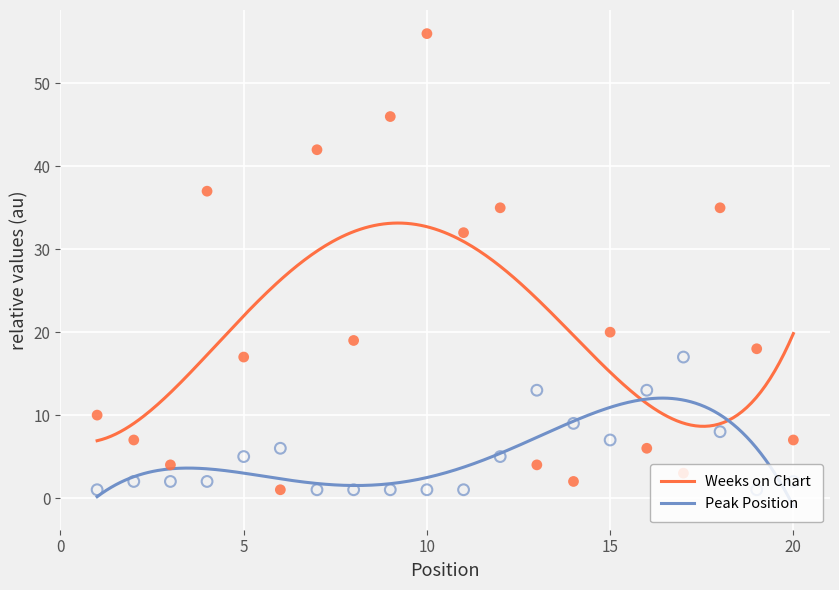

Which series contains the lowest Y value?

Peak Position